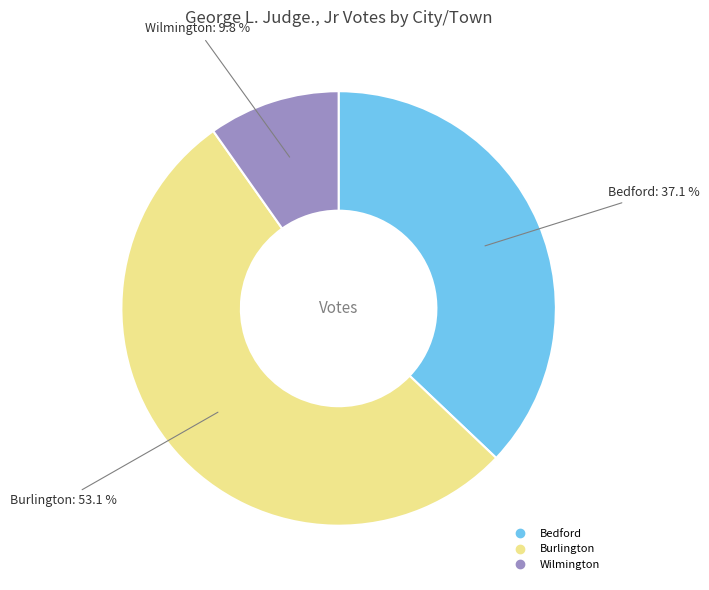

Is it true that Bedford is 37% of the pie?

True